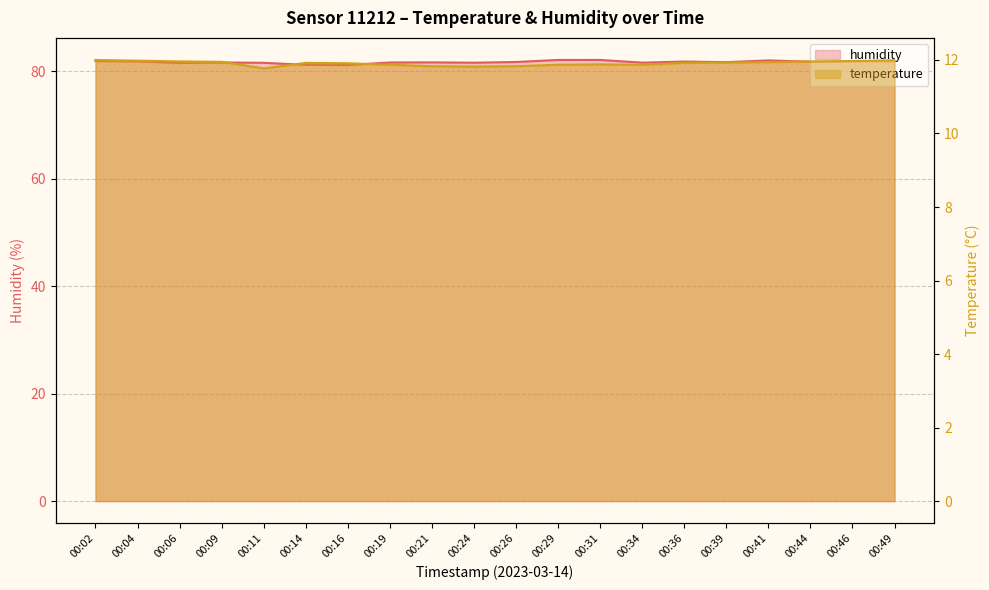

The value of temperature at 00:19 is 11.9. True or false?

True